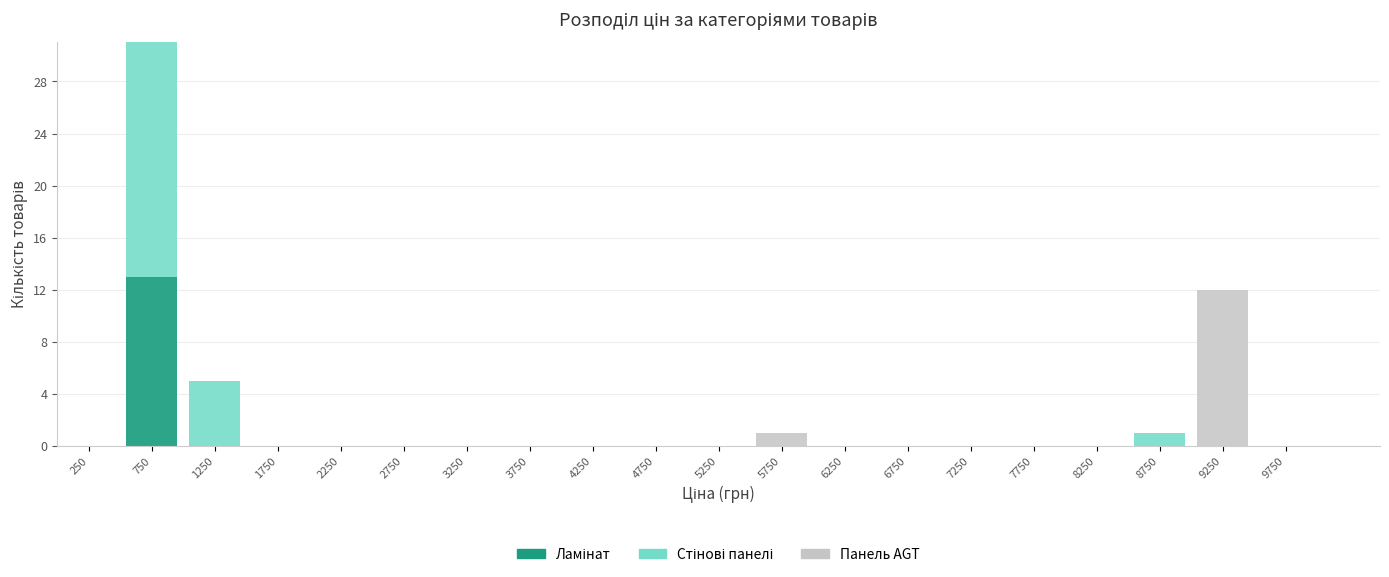

Reading left to right, transcribe this chart: for each stacked bar, give the range it covers on the x-axis and its total height. The values are not printed on the chart, so give them approximately, as read against the axis.

0 to 500: 0
500 to 1000: 31
1000 to 1500: 5
1500 to 2000: 0
2000 to 2500: 0
2500 to 3000: 0
3000 to 3500: 0
3500 to 4000: 0
4000 to 4500: 0
4500 to 5000: 0
5000 to 5500: 0
5500 to 6000: 1
6000 to 6500: 0
6500 to 7000: 0
7000 to 7500: 0
7500 to 8000: 0
8000 to 8500: 0
8500 to 9000: 1
9000 to 9500: 12
9500 to 10000: 0